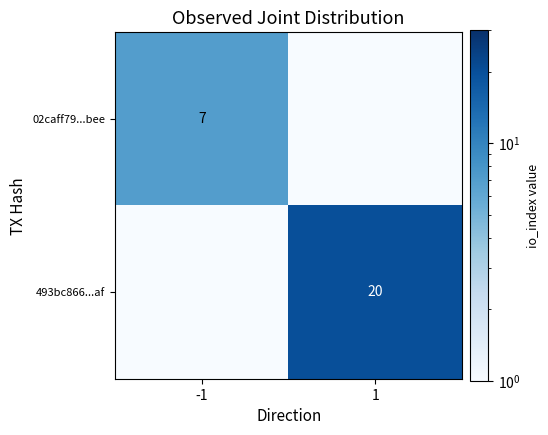

Is the value of 493bc866...af at 1 greater than the value of 02caff79...bee at -1?

Yes